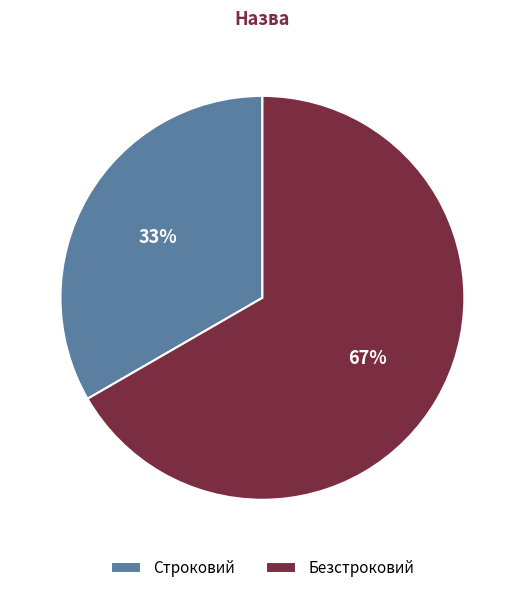

To the nearest percent, what is the combined percentage of Безстроковий and Строковий?

100%